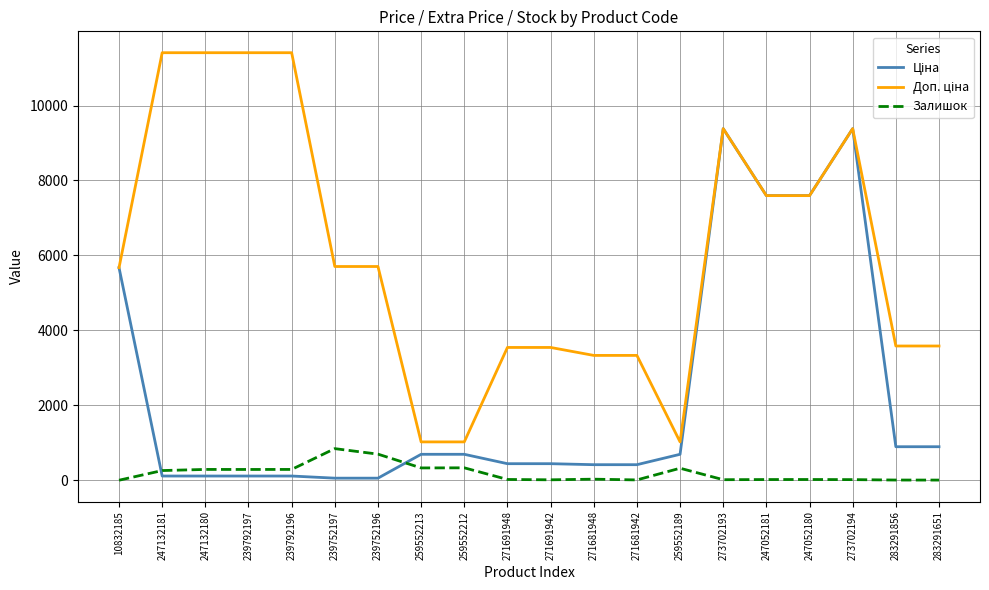

What is the total value across all series at 10832185?

11349.6